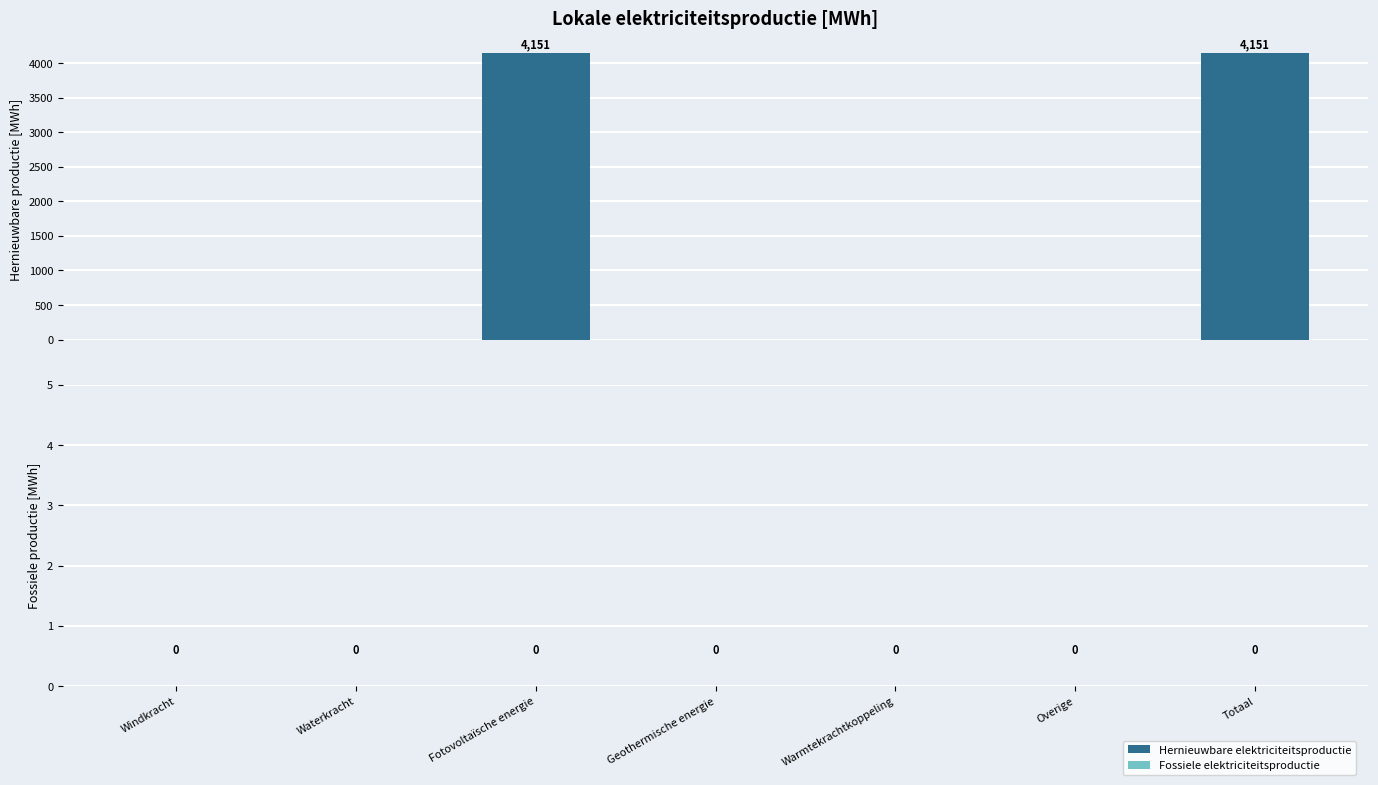

Which series has the largest total across all categories?

Hernieuwbare elektriciteitsproductie